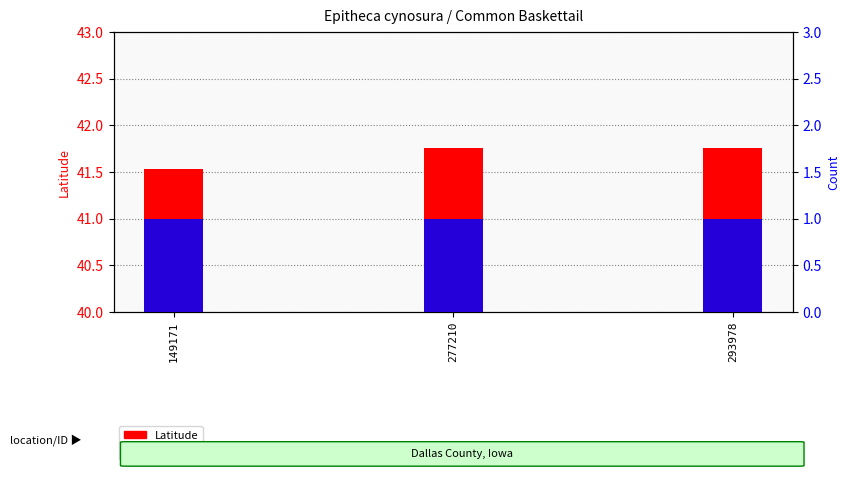

What is the sum of all Latitude values?

125.0